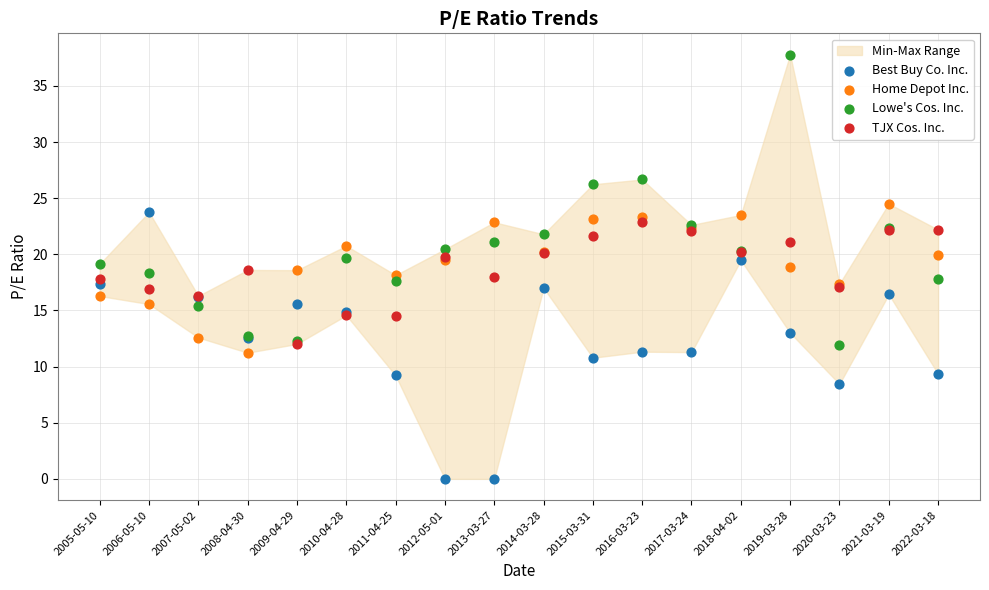

Which series has the widest spread of Y values?

Lowe's Cos. Inc.